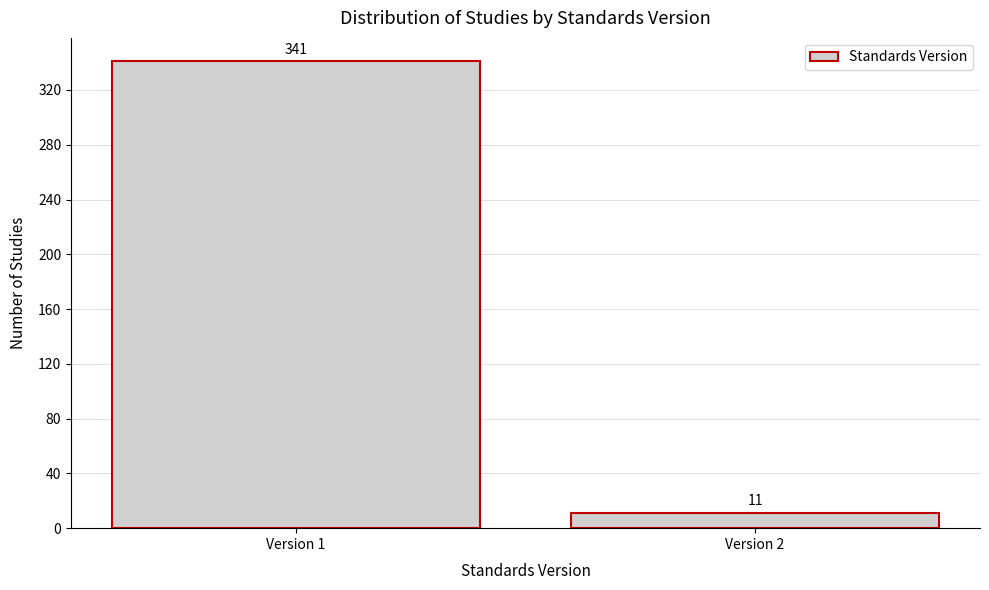

Reading left to right, transcribe all the data shown in this chart.

341	11